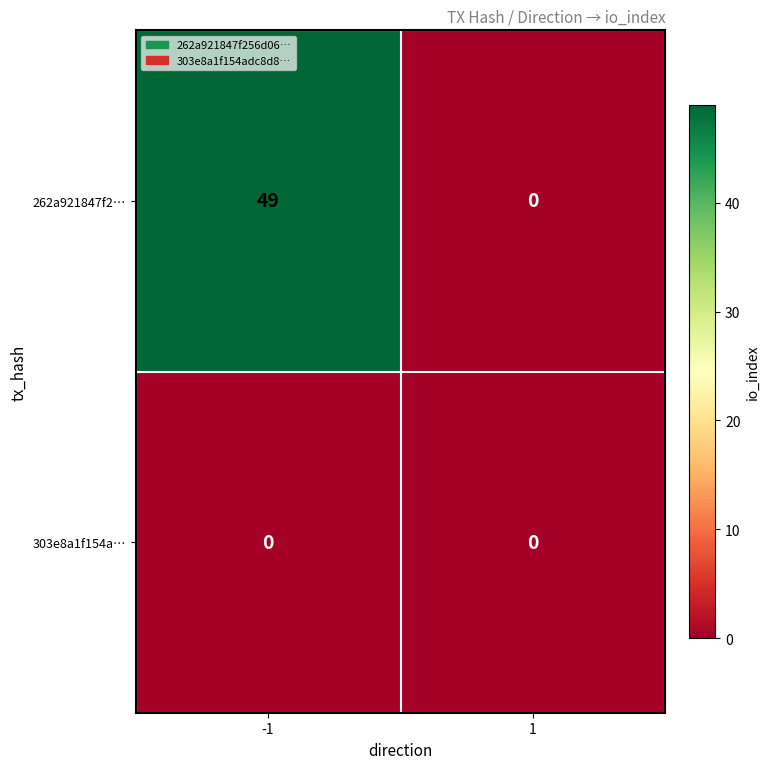

Rank the series by their maximum value, from highest to lowest.

262a921847f2…, 303e8a1f154a…